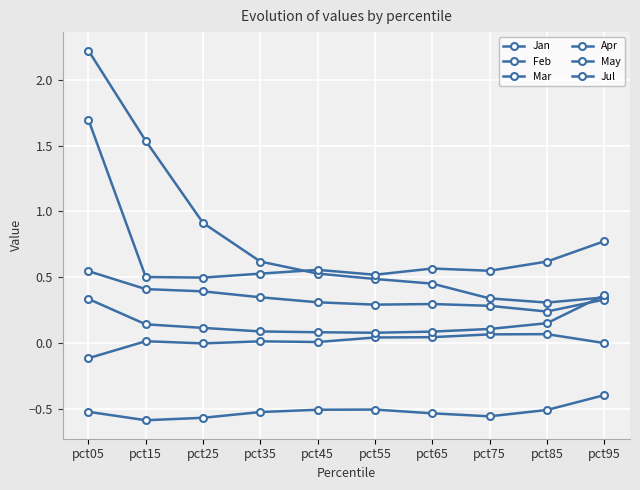

Does the chart have visible grid lines?

Yes